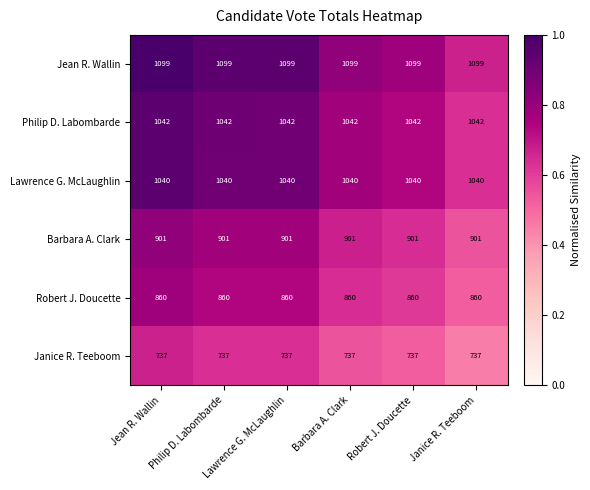

What is the smallest value displayed?

737